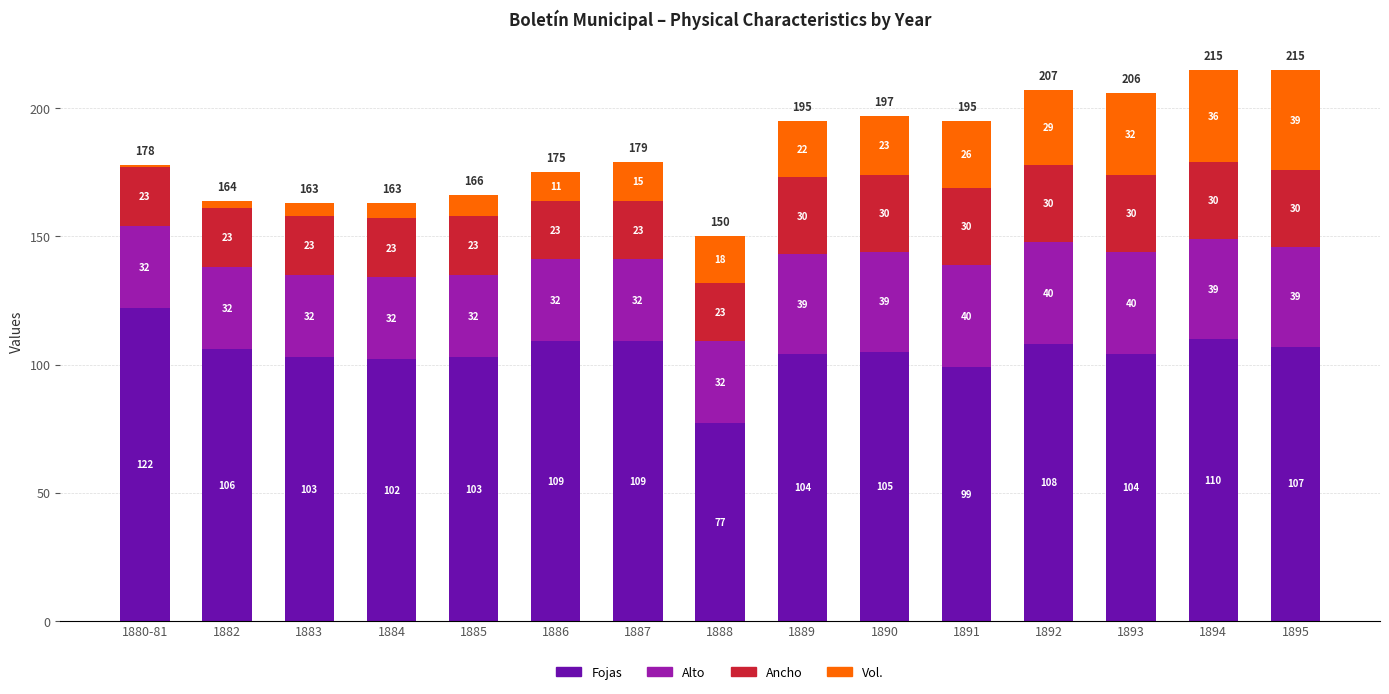

Reading left to right, list the values for the Fojas series.

1880-81=122	1882=106	1883=103	1884=102	1885=103	1886=109	1887=109	1888=77	1889=104	1890=105	1891=99	1892=108	1893=104	1894=110	1895=107